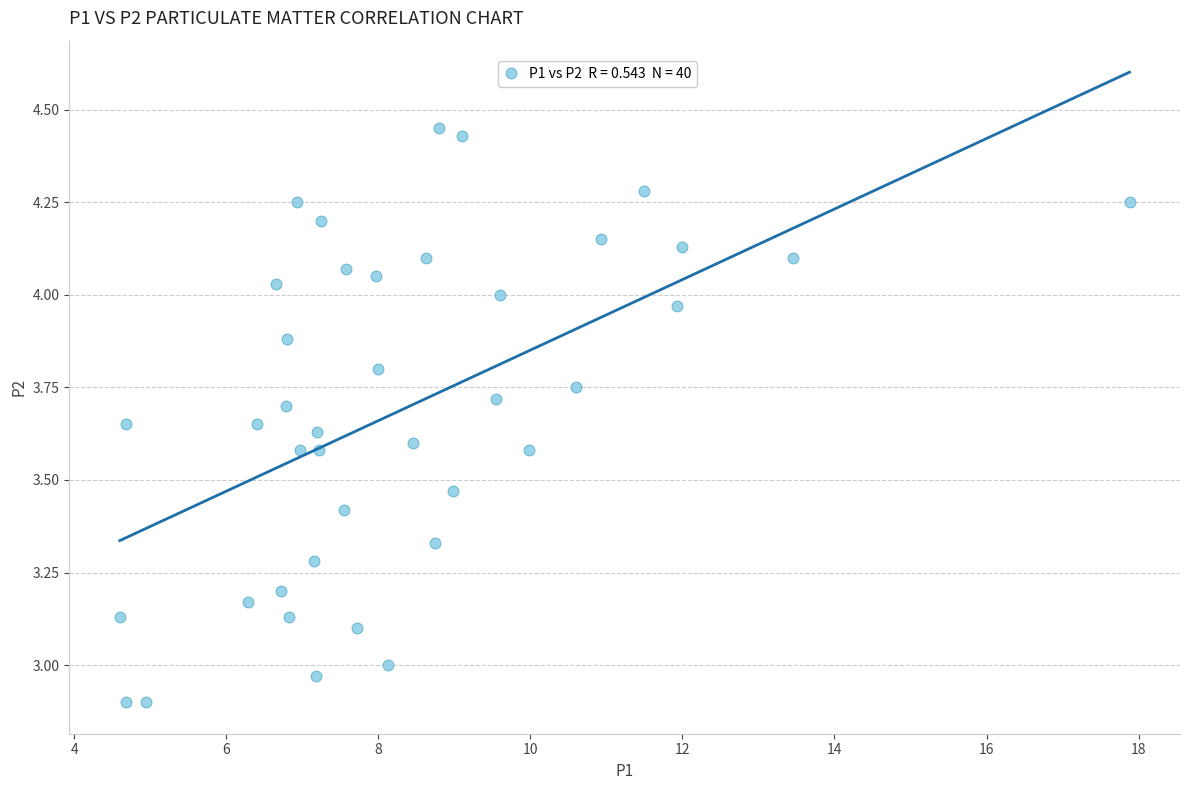

What is the range of X values (max minus min)?

13.3